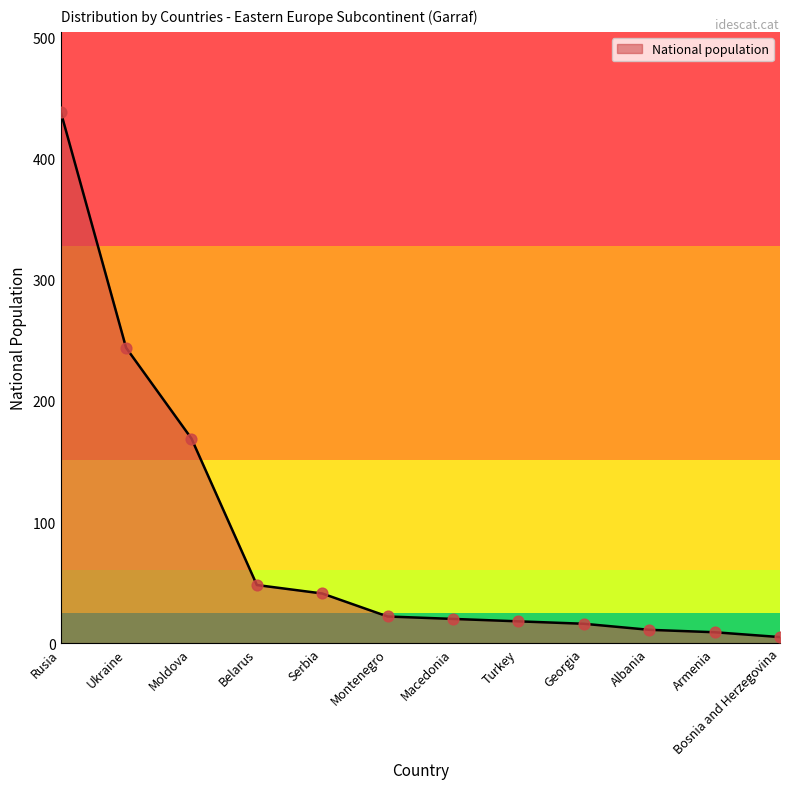

Approximately how many times larger is the value at Albania compared to Serbia?

0.3